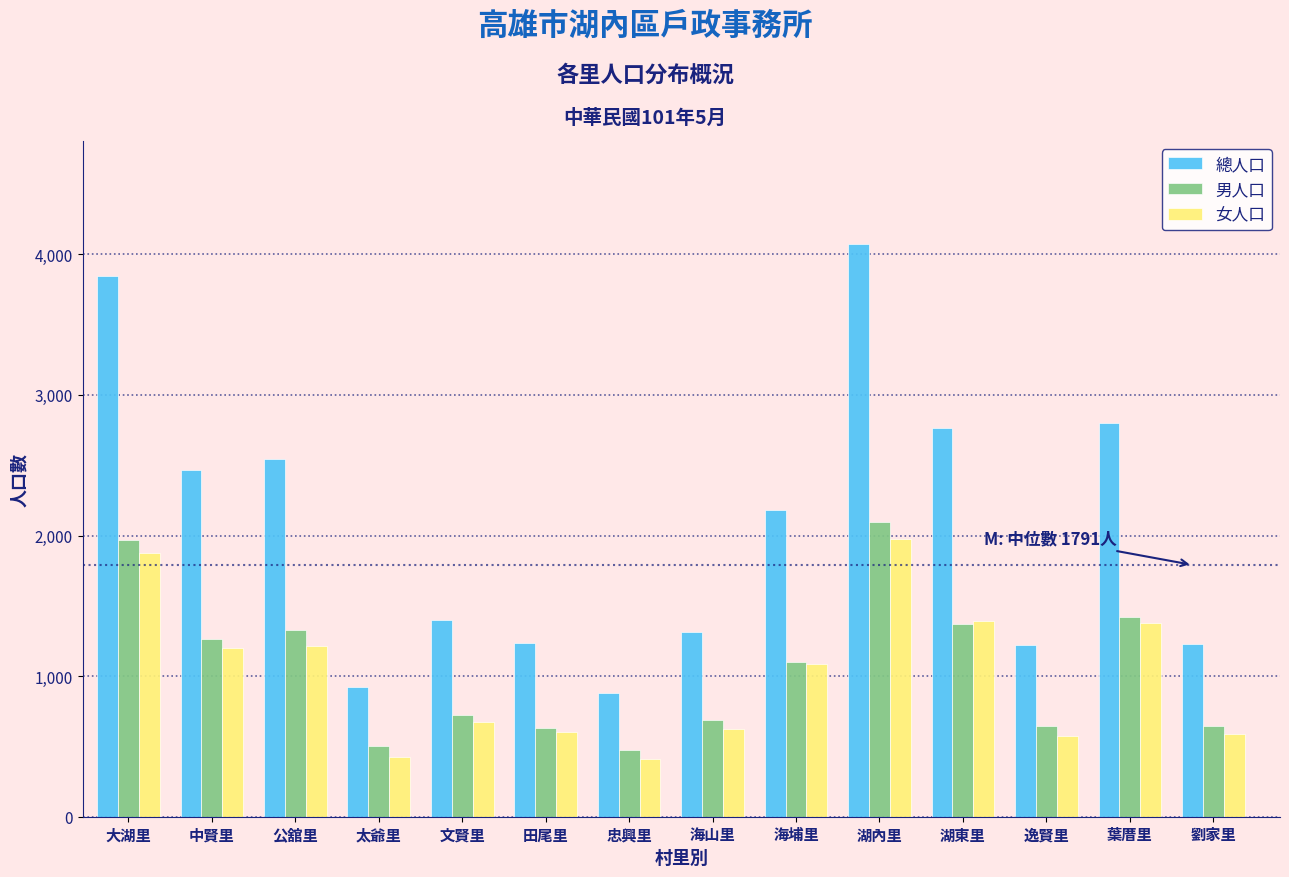

At which category is the sum across all series the highest?

湖內里